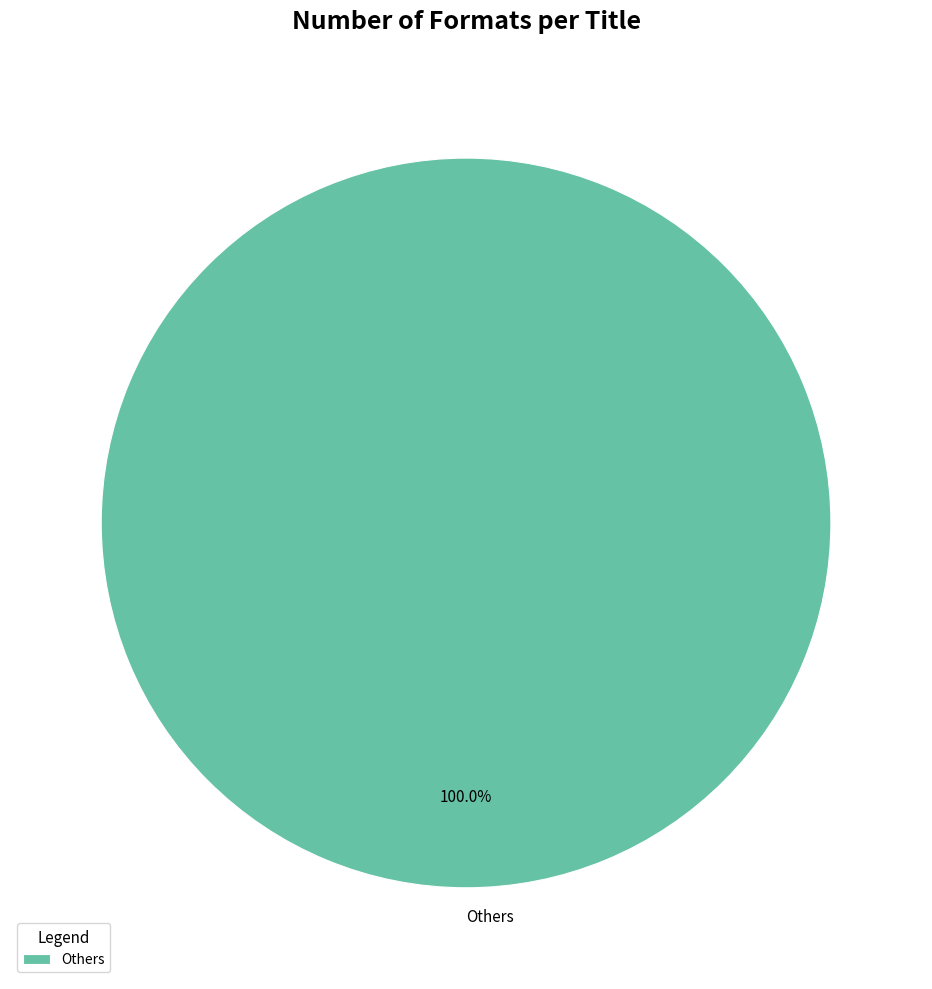

Is there any slice that represents more than half of the pie?

Yes